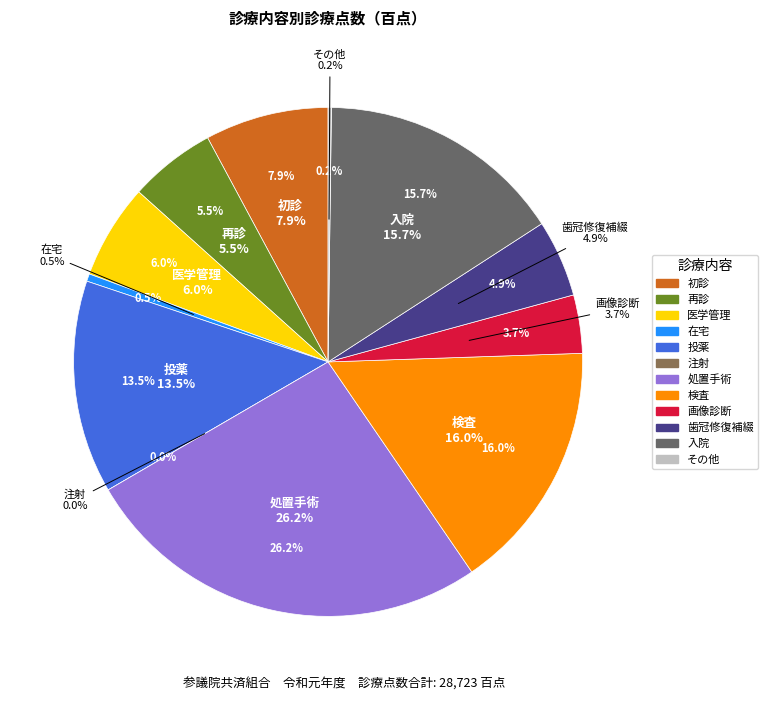

What percentage is NOT represented by 処置手術?

73.8%